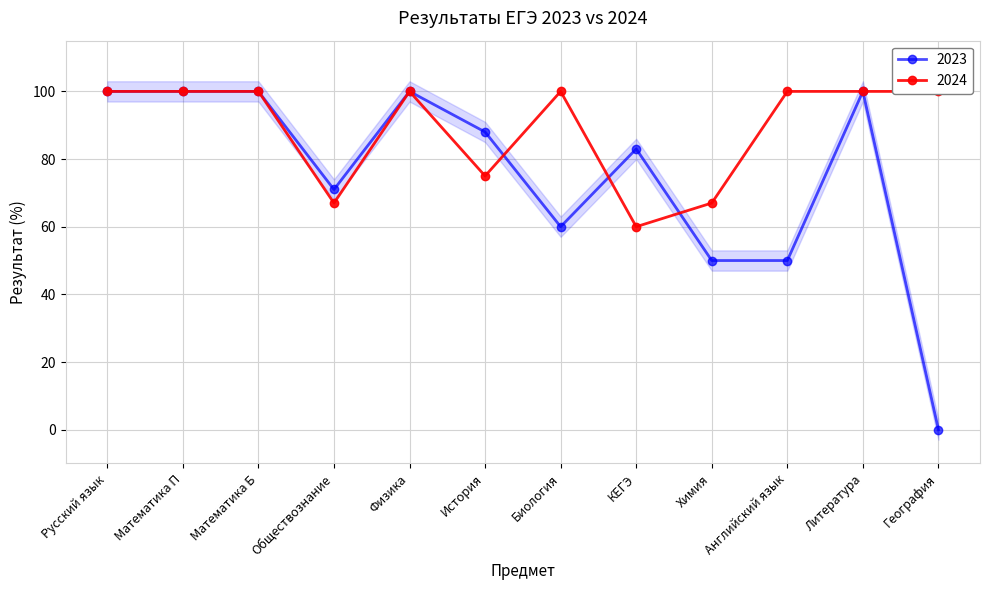

Where is the first local minimum for 2024?

Обществознание